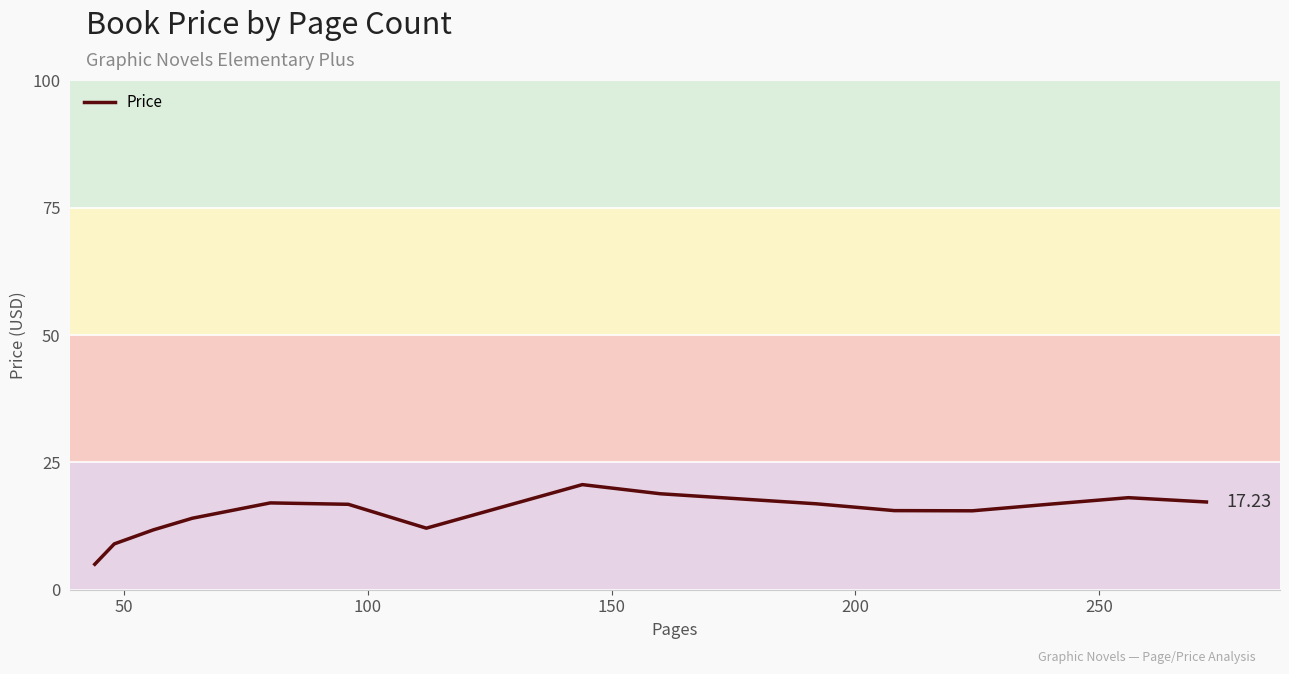

What is the difference between the maximum and minimum values?

15.6